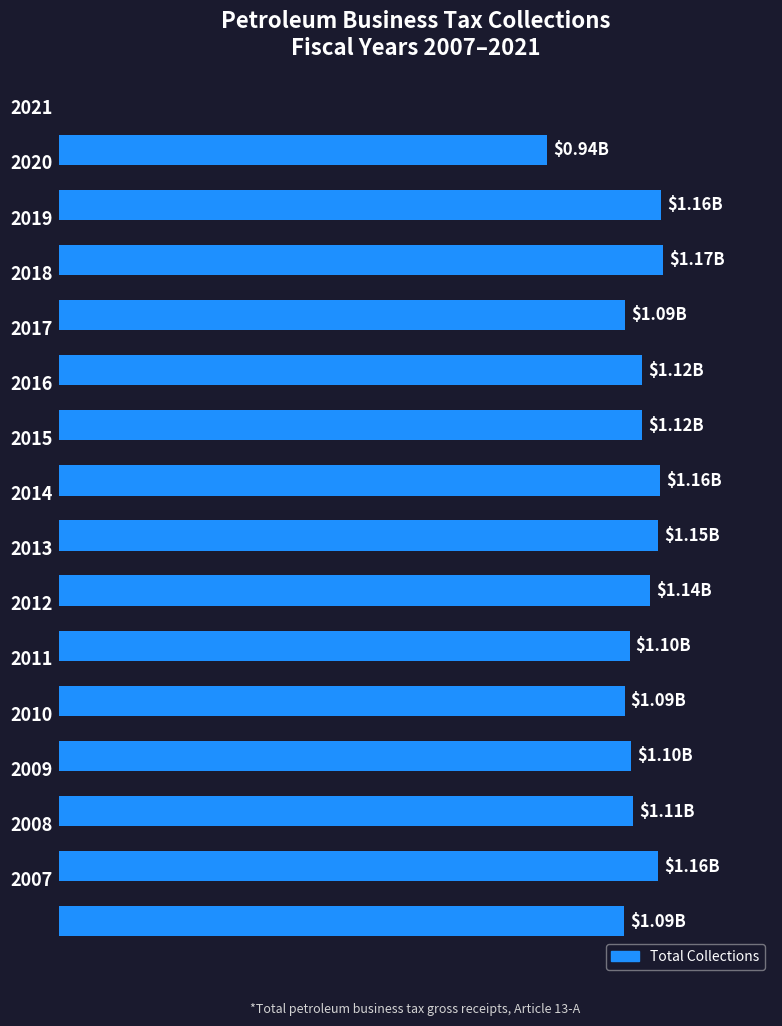

Are the bars horizontal?

Yes